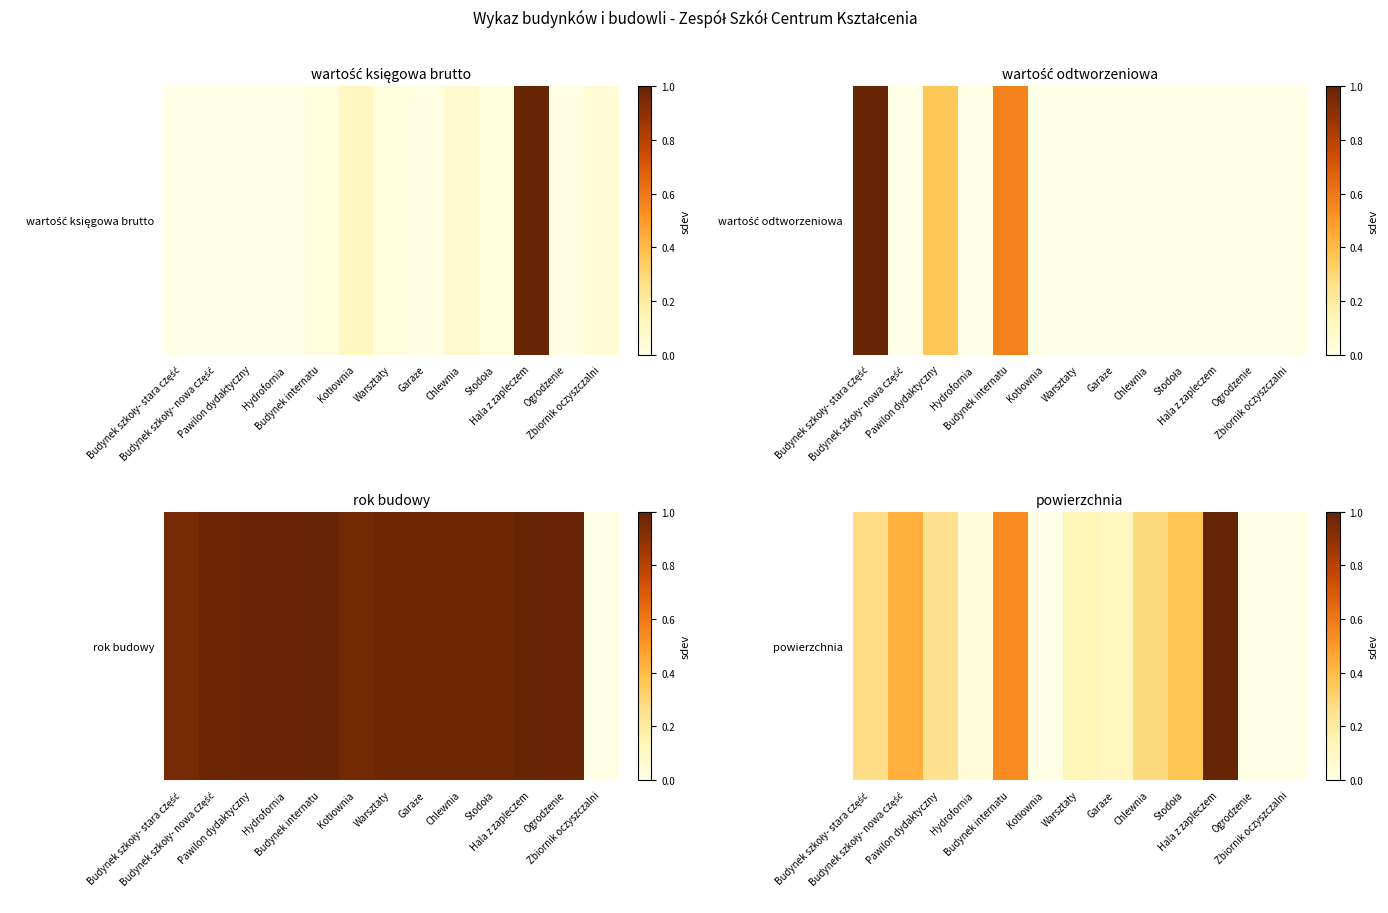

What is the change in value from Chlewnia to Stodoła?

+0.1